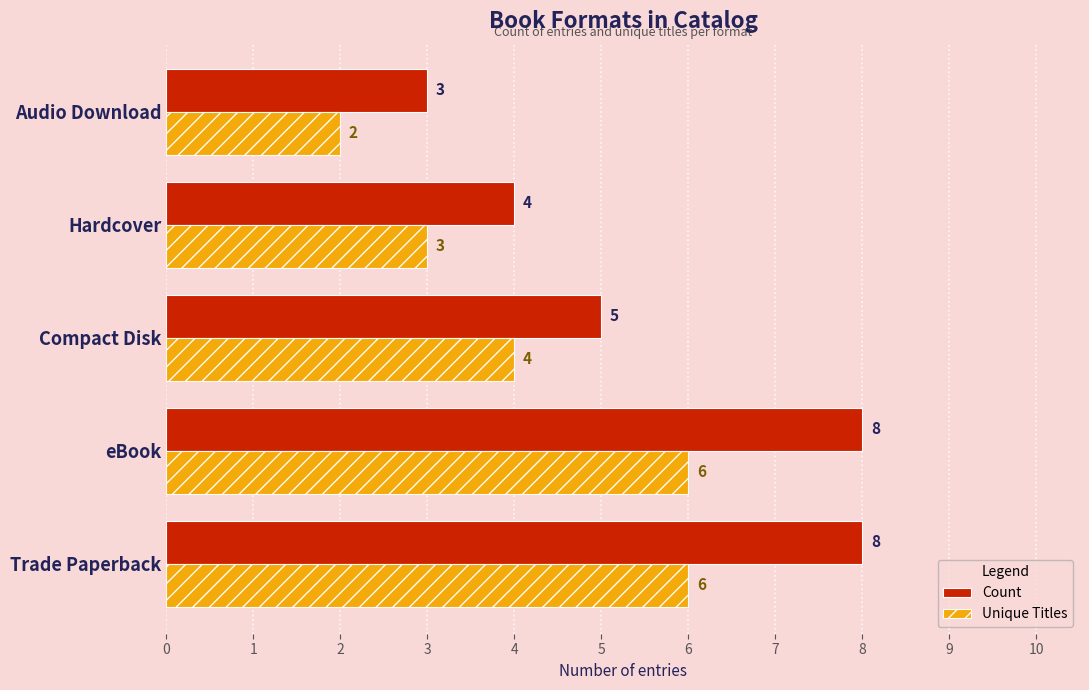

How many values in the Unique Titles series are below 4?

2